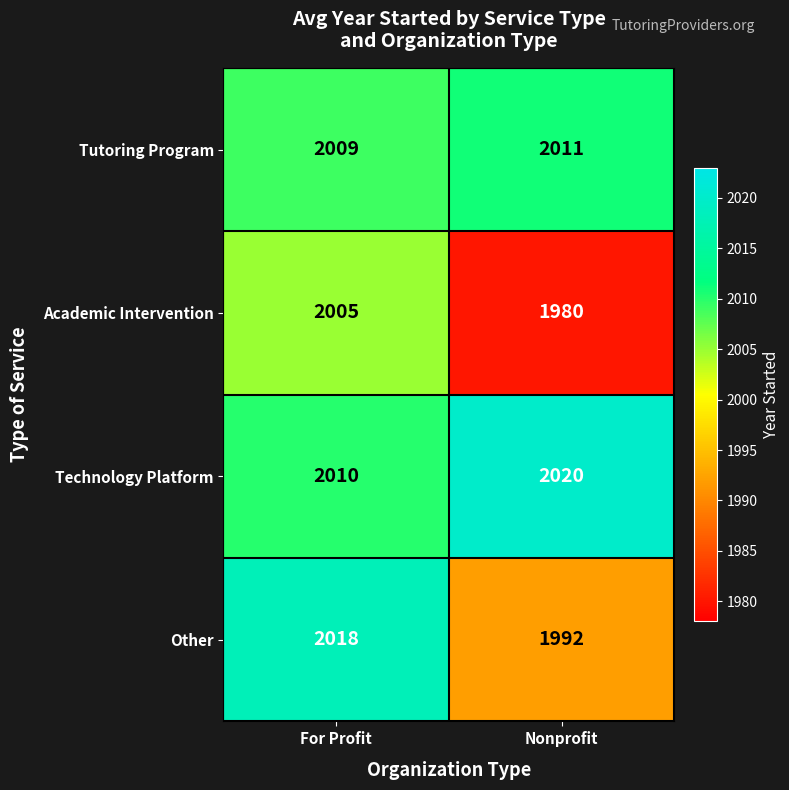

The Academic Intervention series shows 464 at Nonprofit. True or false?

False